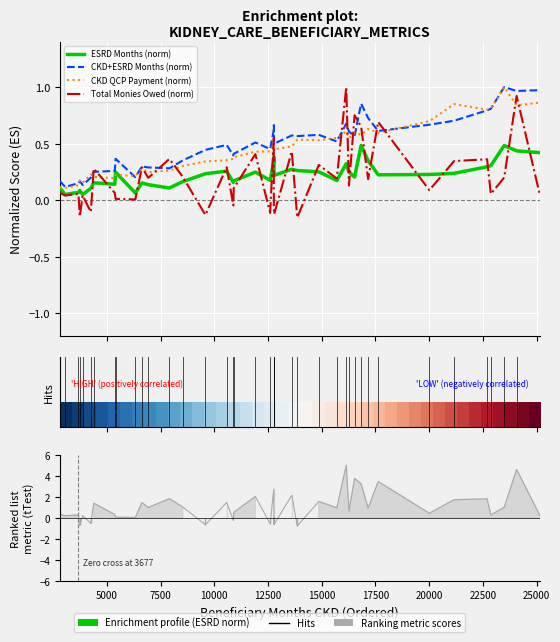

What is the difference between the second highest and second lowest values in the CKD+ESRD Months (norm) series?

0.8